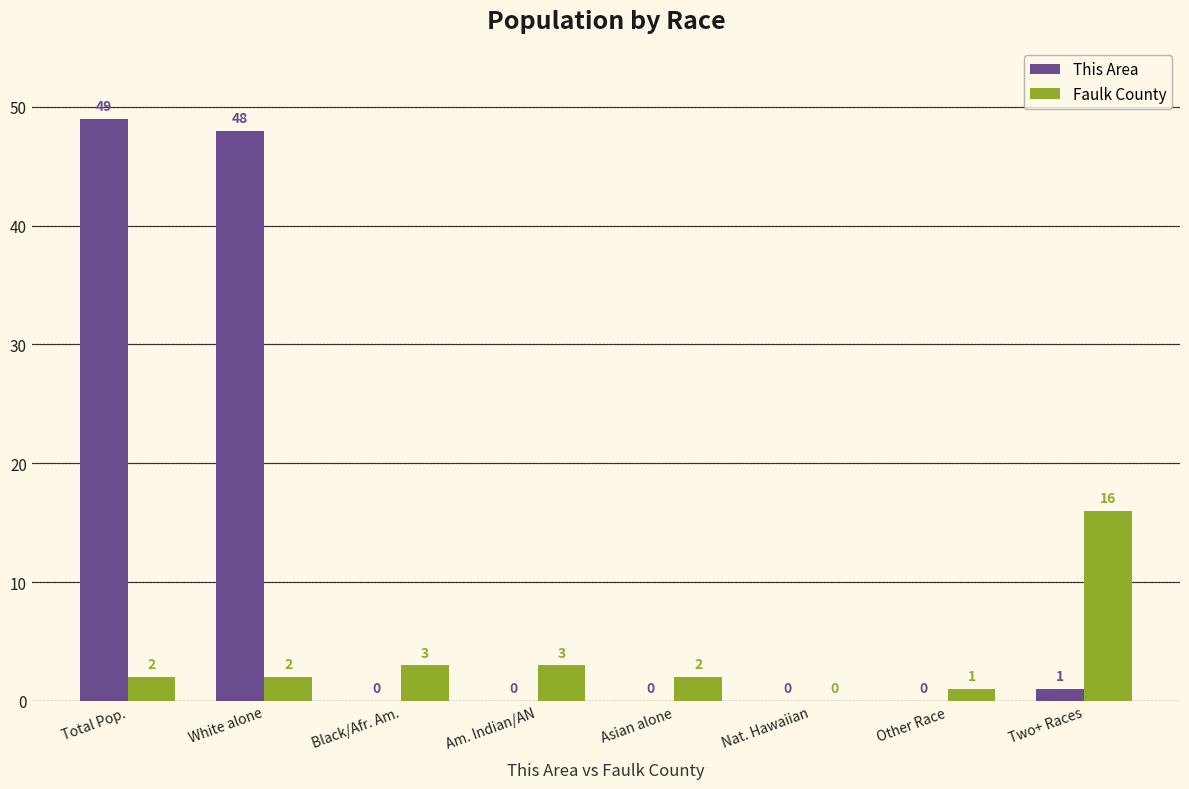

The Faulk County series shows 3 at Black/Afr. Am.. True or false?

True